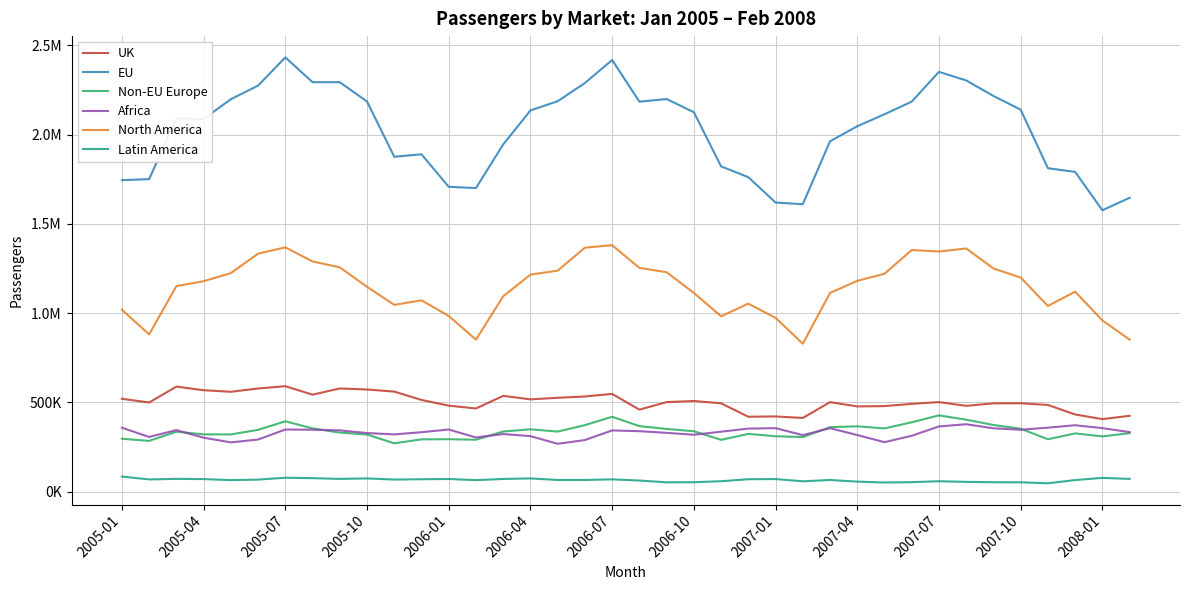

At how many categories does at least one series exceed 1084511?

38